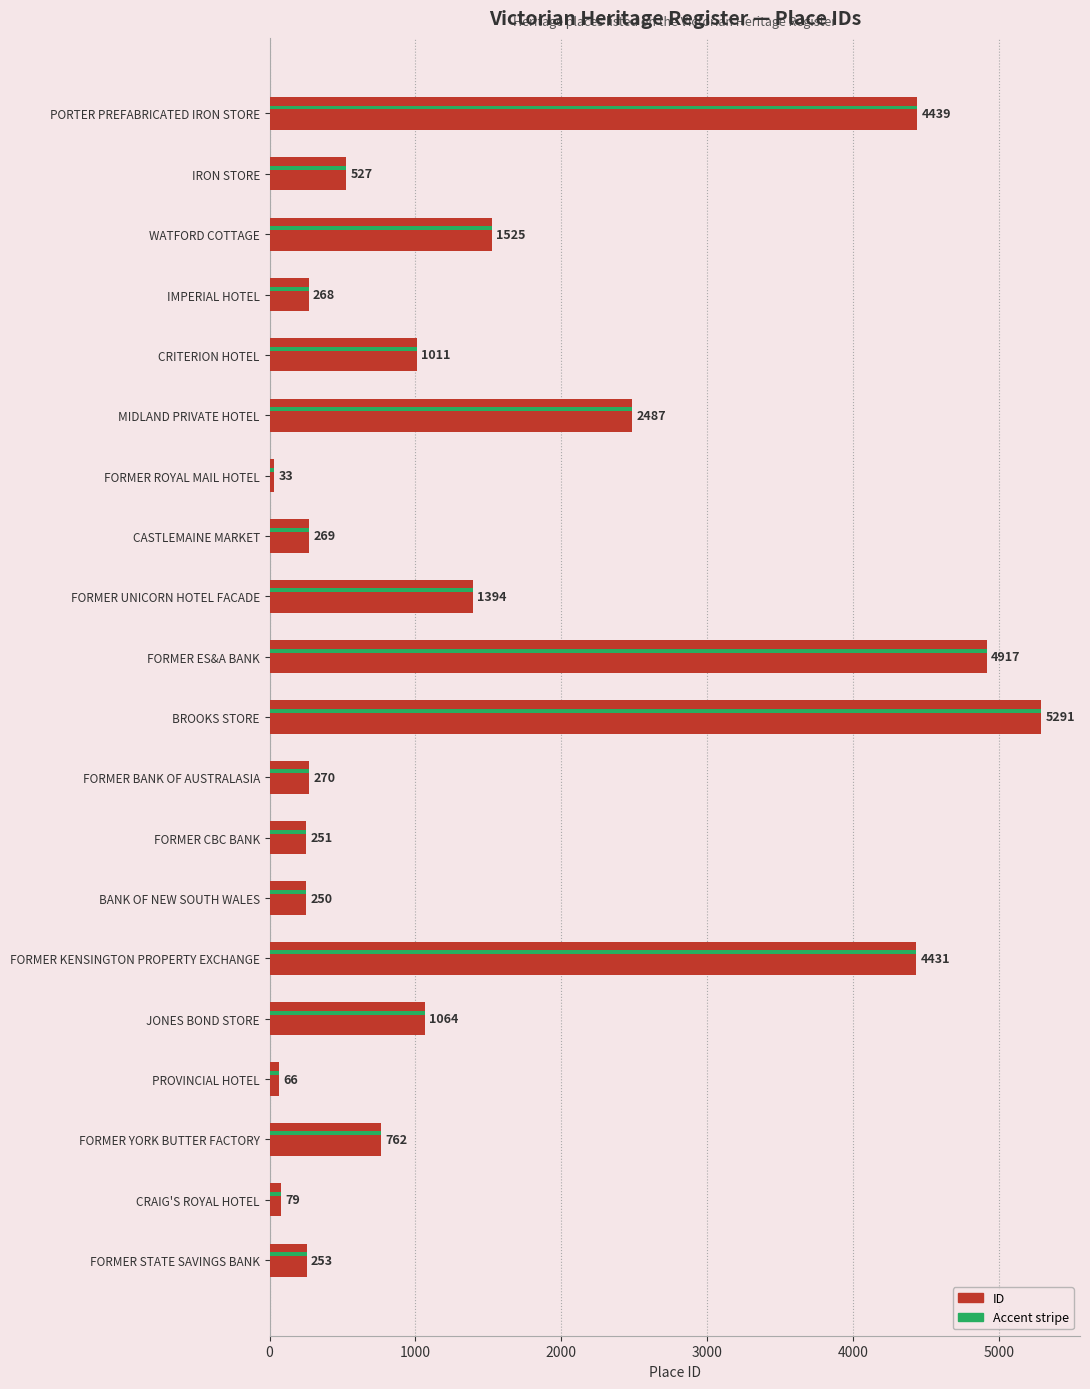

What is the change in value from CRITERION HOTEL to FORMER UNICORN HOTEL FACADE?

+383